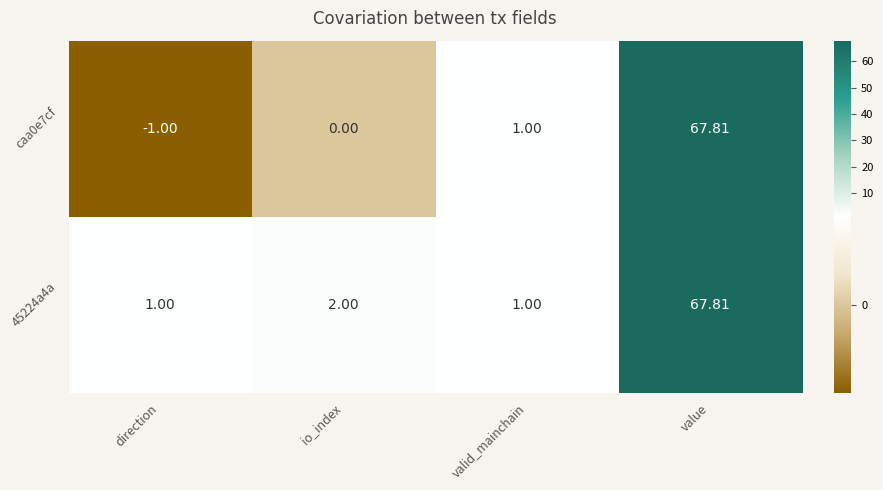

At how many categories does at least one series exceed 65?

1